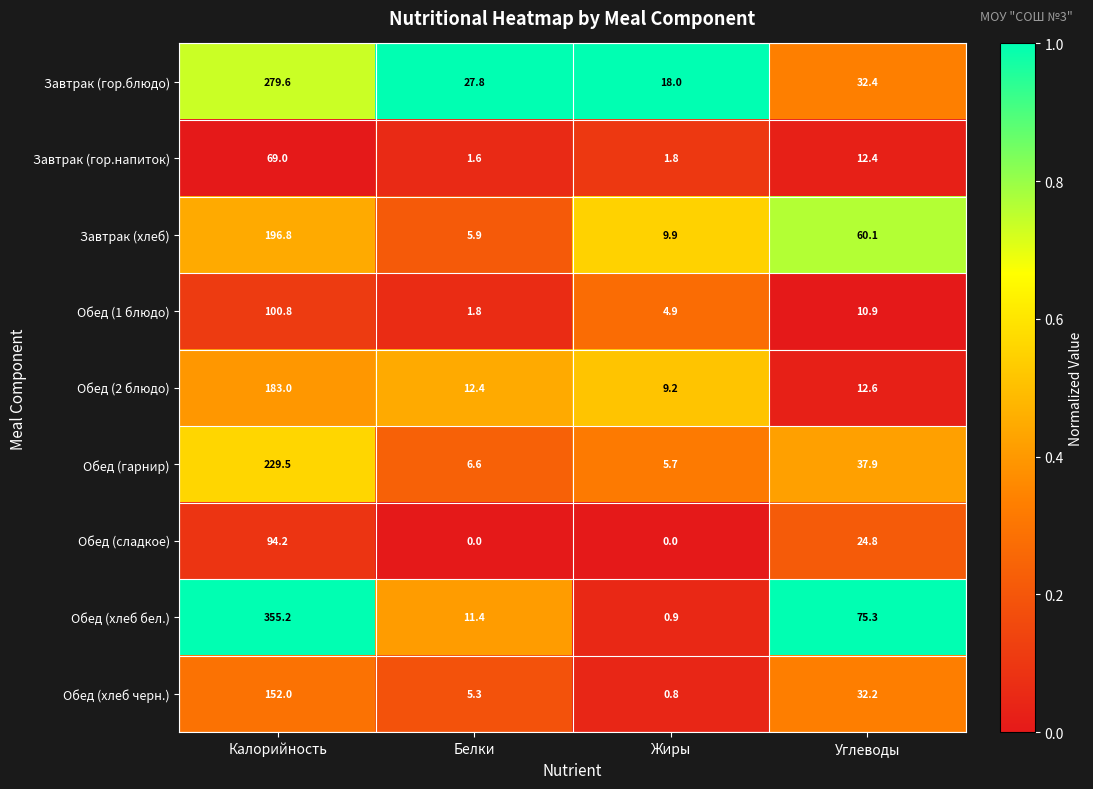

Rank the series by their maximum value, from lowest to highest.

Завтрак (гор.напиток), Обед (сладкое), Обед (1 блюдо), Обед (хлеб черн.), Обед (2 блюдо), Завтрак (хлеб), Обед (гарнир), Завтрак (гор.блюдо), Обед (хлеб бел.)